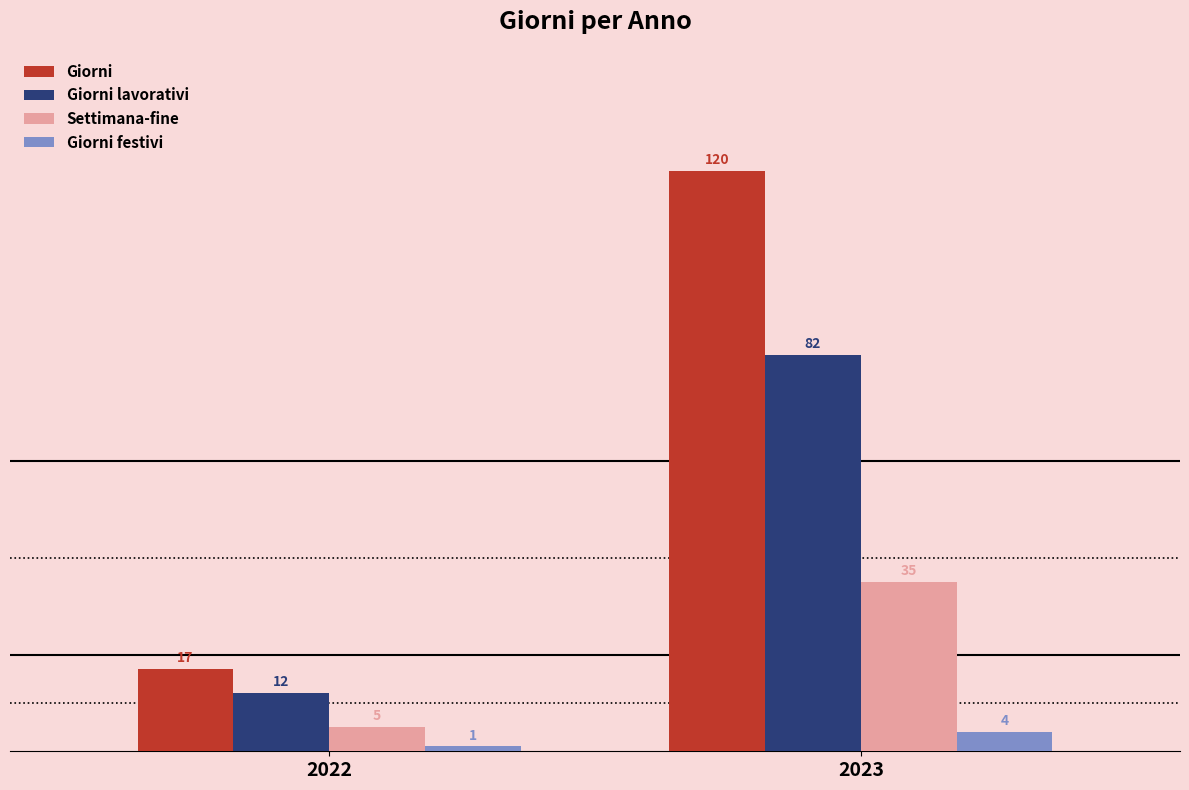

What is the maximum value shown in the chart?

120